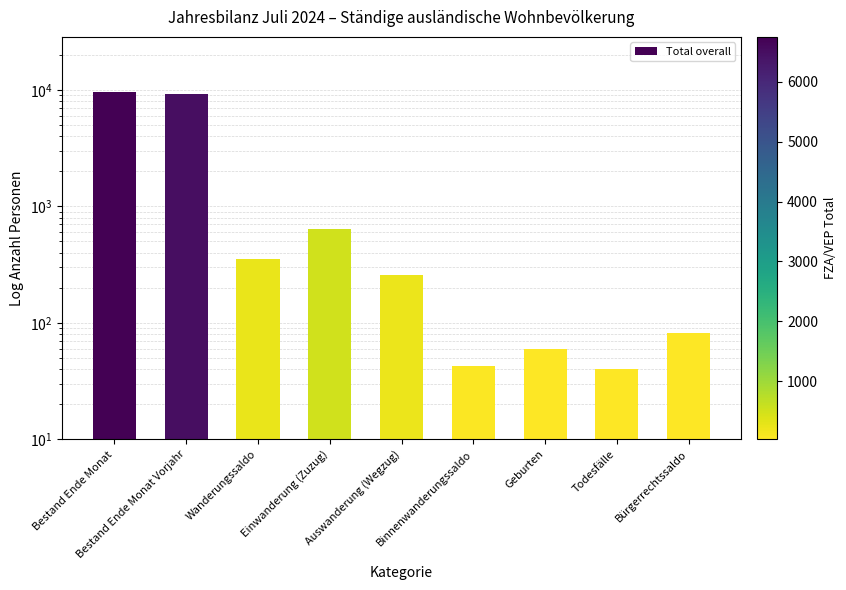

List the labels in order of value, largest first.

Bestand Ende Monat, Bestand Ende Monat Vorjahr, Einwanderung (Zuzug), Wanderungssaldo, Auswanderung (Wegzug), Bürgerrechtssaldo, Geburten, Binnenwanderungssaldo, Todesfälle